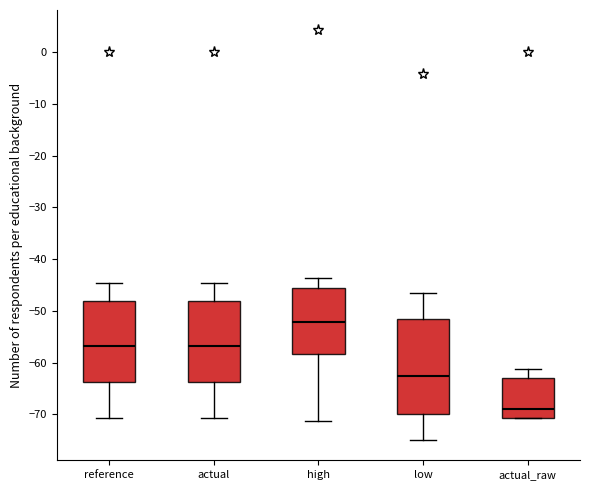

Comparing the boxes themselves (not the whiskers), which one is the tallest?

low